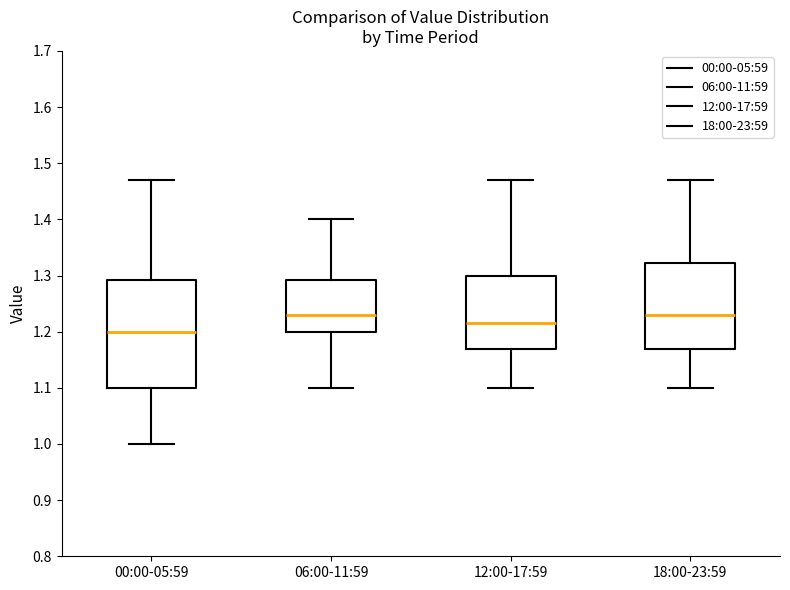

Which box is the tallest, from its lower edge to its upper edge?

00:00-05:59